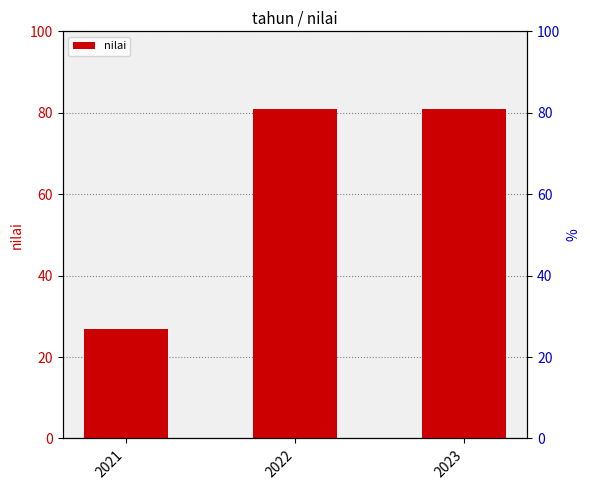

At which category does the chart reach its minimum across all series?

2021